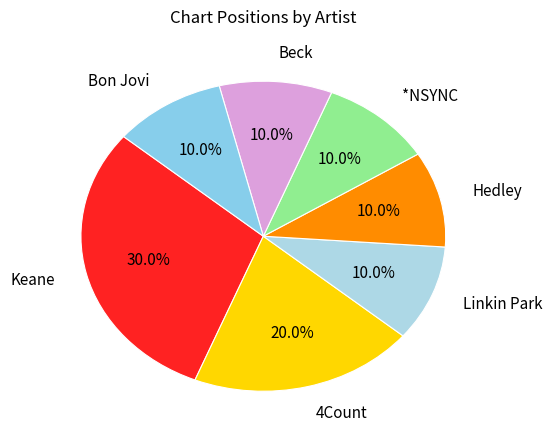

To the nearest percent, what is the difference between the largest and smallest slice percentages?

20%